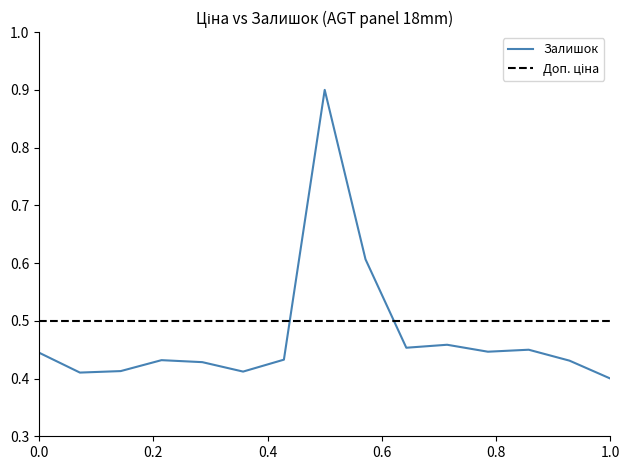

Which series has the widest spread of values?

Залишок